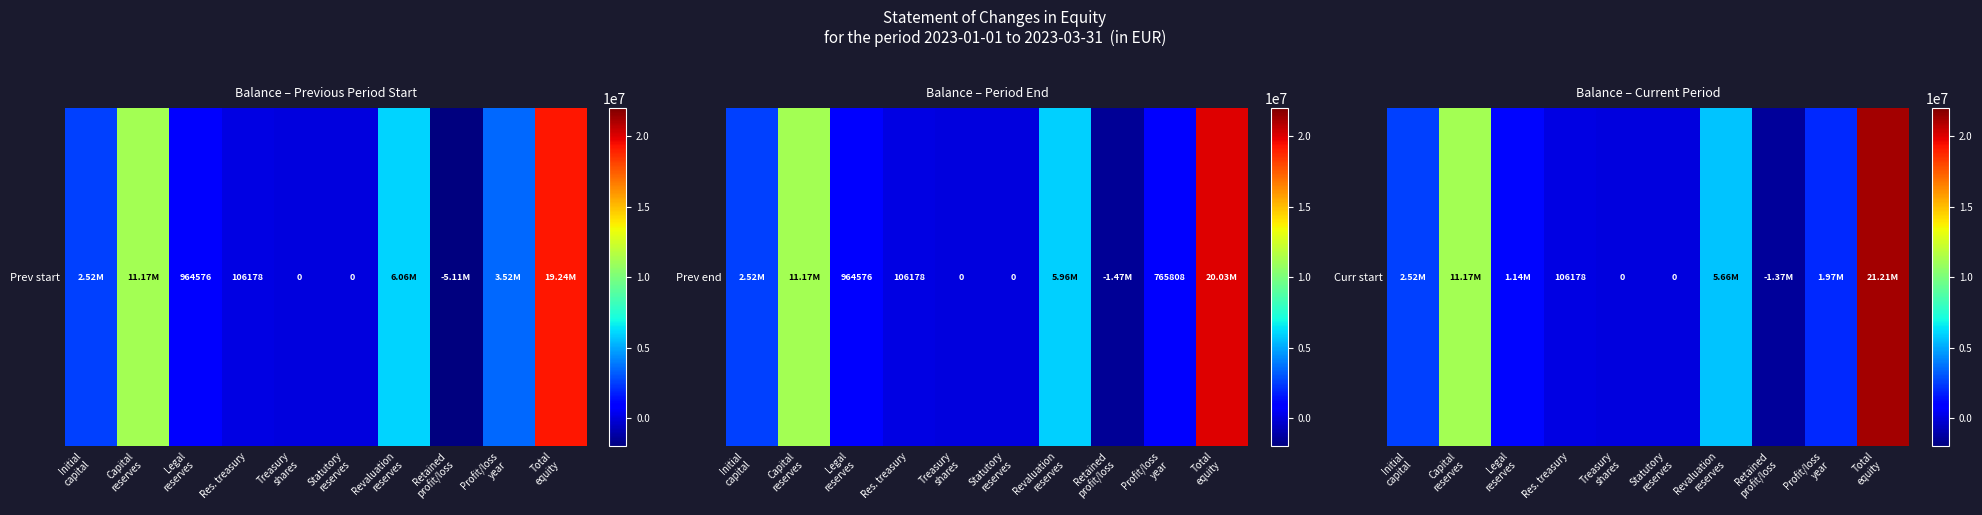

Reading right to left, transcribe all the data shown in this chart.

Total
equity=21208557	Profit/loss
year=1970053	Retained
profit/loss=-1369843	Revaluation
reserves=5662872	Statutory
reserves=0	Treasury
shares=0	Res. treasury=106178	Legal
reserves=1140679	Capital
reserves=11174708	Initial
capital=2523910